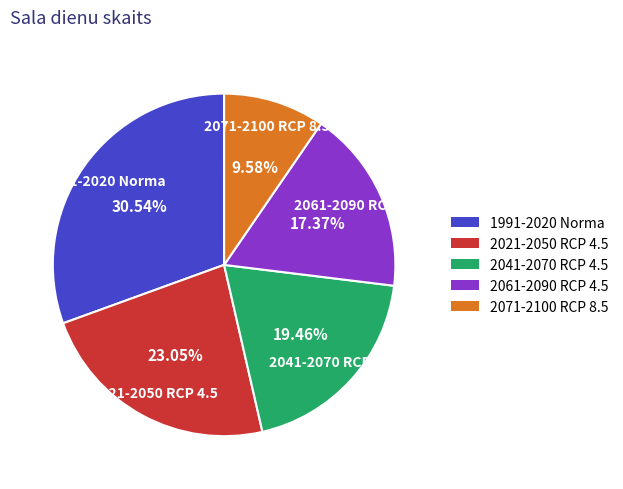

Combined, do 2071-2100 RCP 8.5 and 1991-2020 Norma account for over 50%?

No